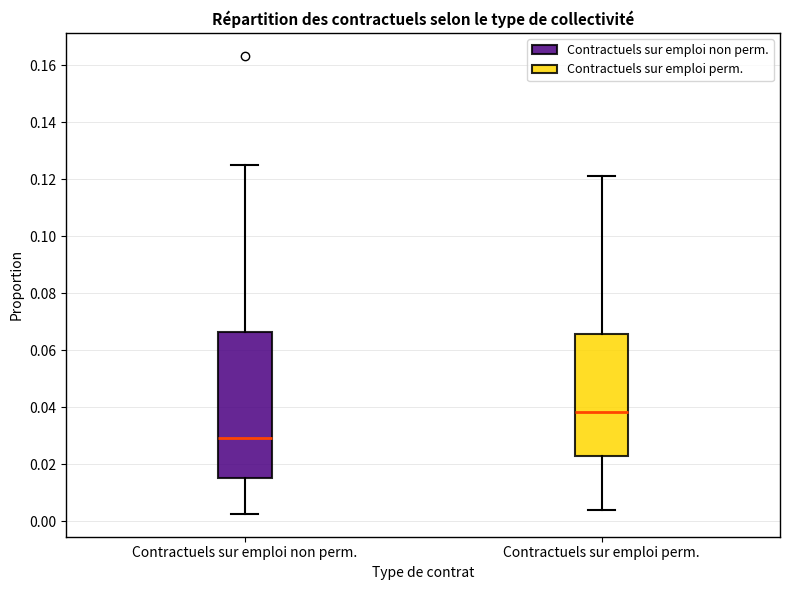

Which box has the lowest median line?

Contractuels sur emploi non perm.